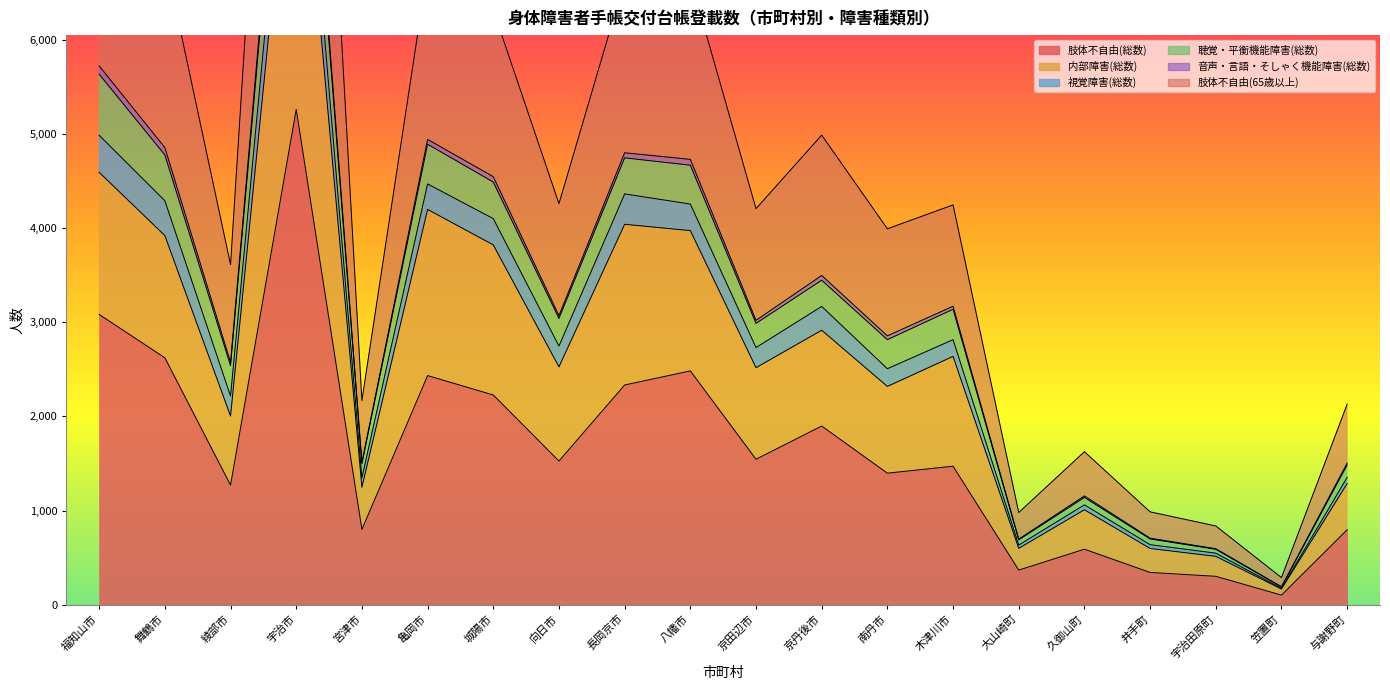

Which label corresponds to the smallest value in the chart?

笠置町